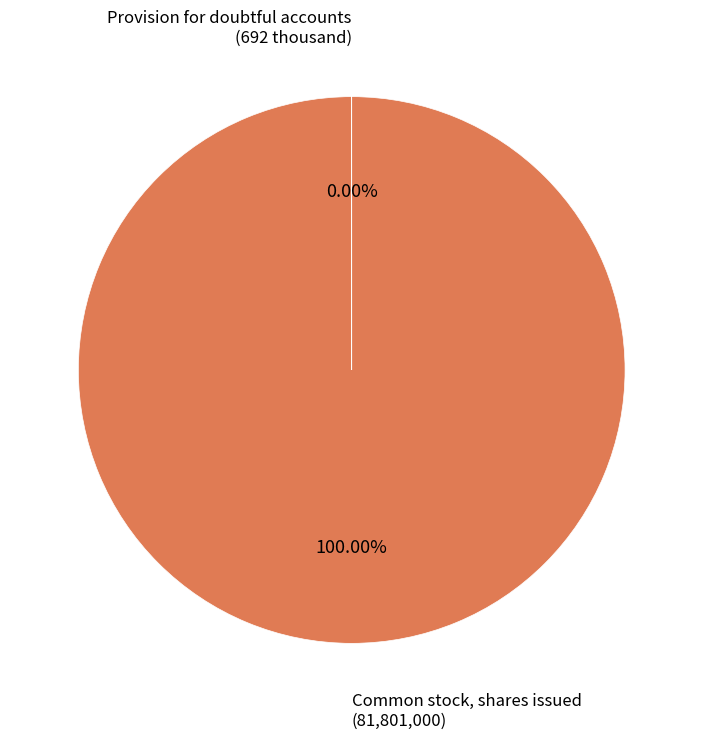

Is there a majority slice in this chart?

Yes